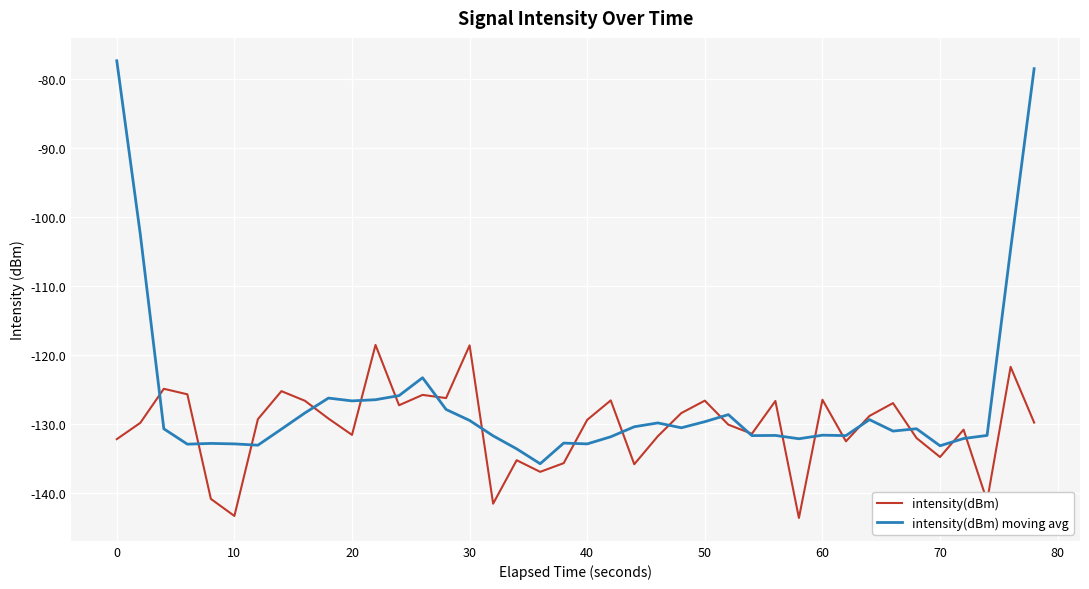

Rank the series by their maximum value, from highest to lowest.

intensity(dBm) moving avg, intensity(dBm)